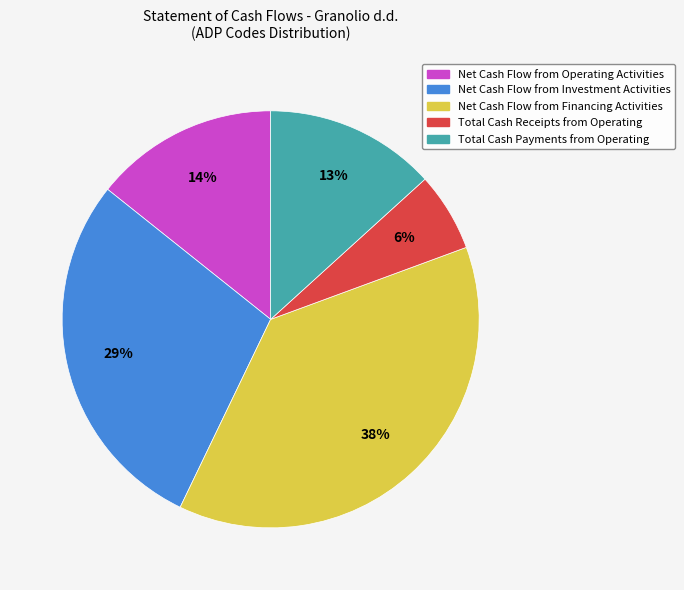

Combined, do Total Cash Receipts from Operating and Net Cash Flow from Investment Activities account for over 50%?

No